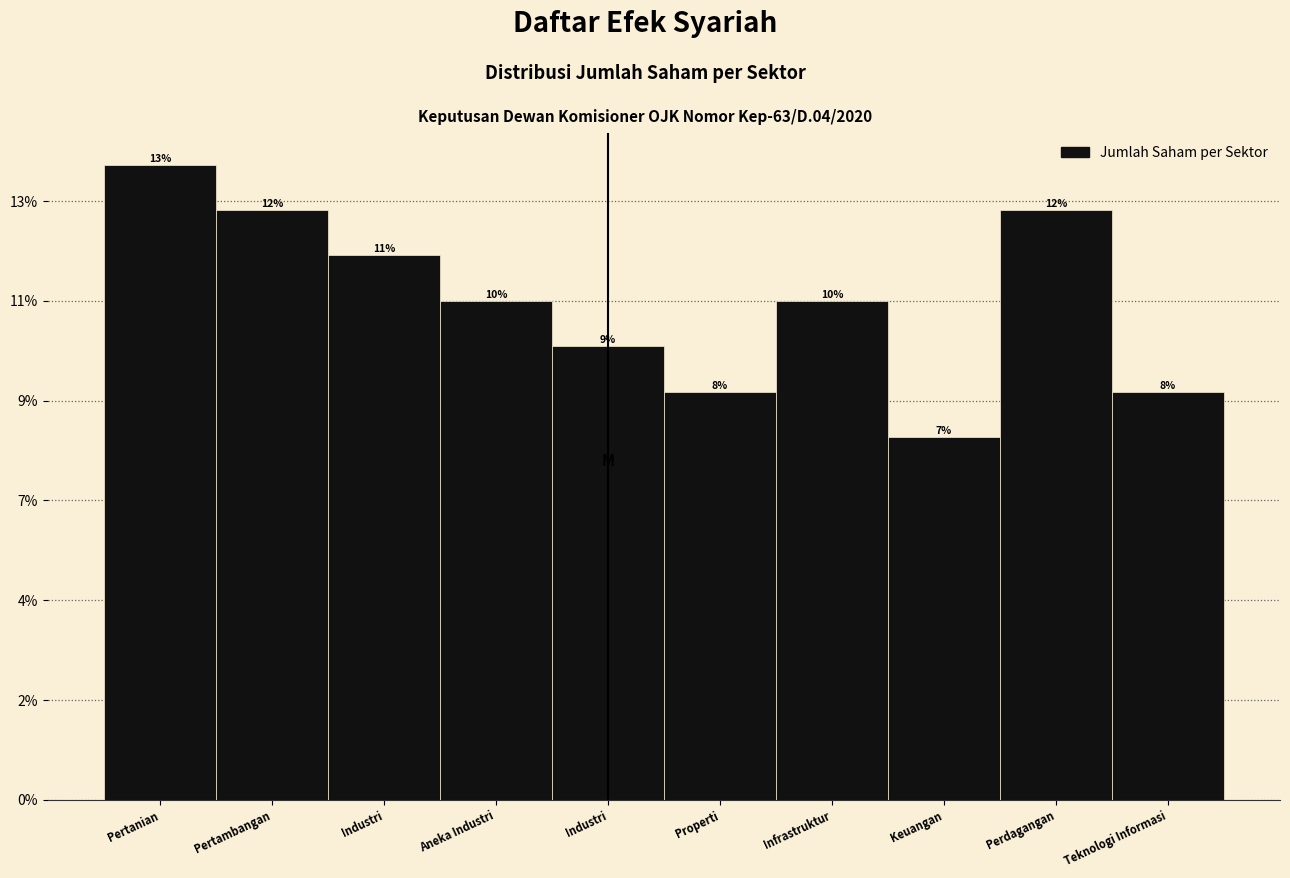

Does the chart contain any negative values?

No